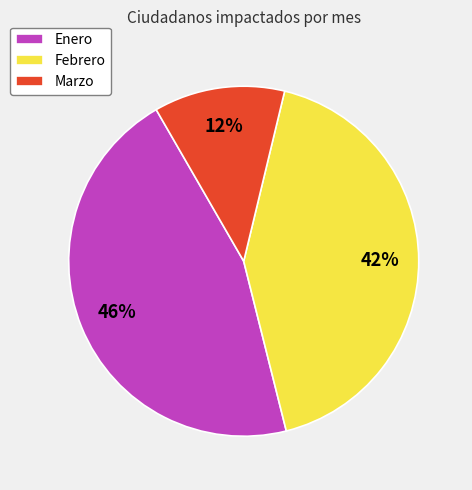

To the nearest percent, what percentage of the pie is Enero?

46%